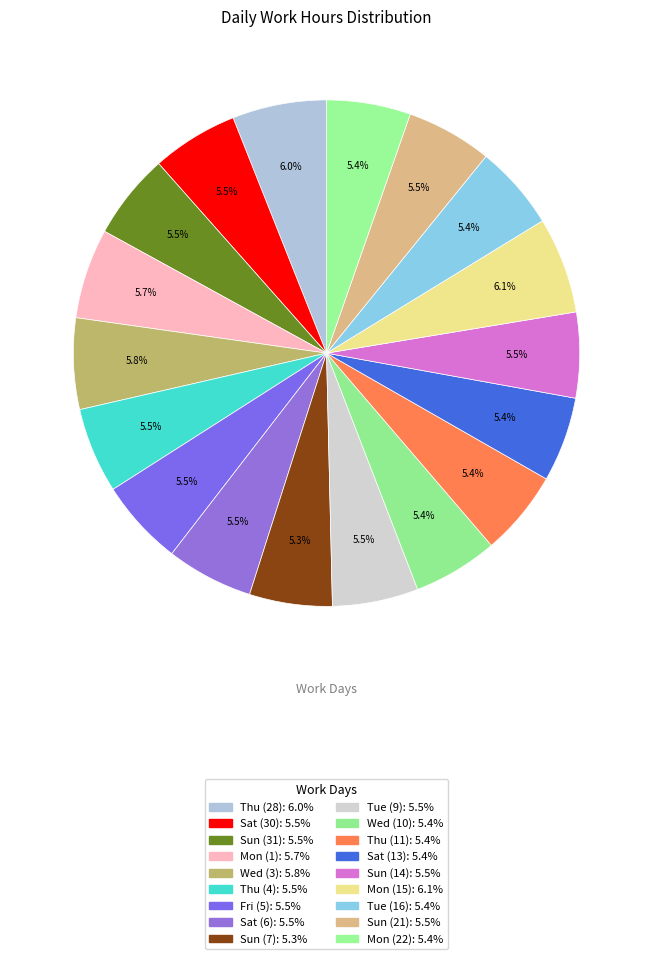

To the nearest percent, what portion does Mon (15) represent?

6%